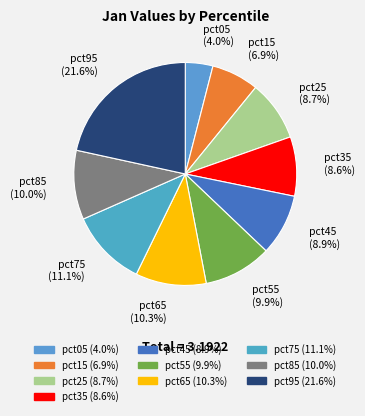

To the nearest percent, what percentage of the pie is pct65?

10%